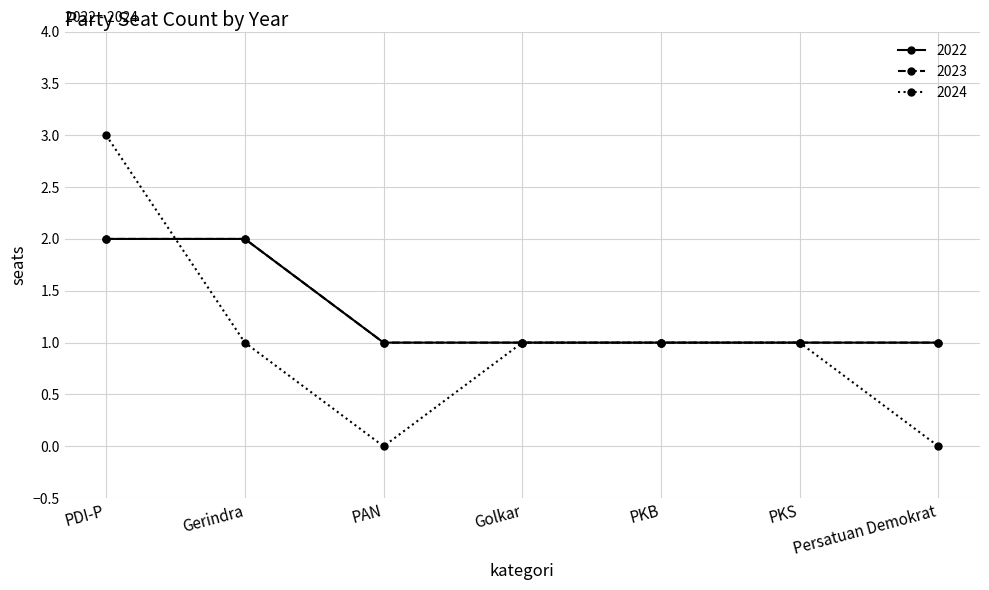

Between PAN and Golkar, which is larger?

PAN